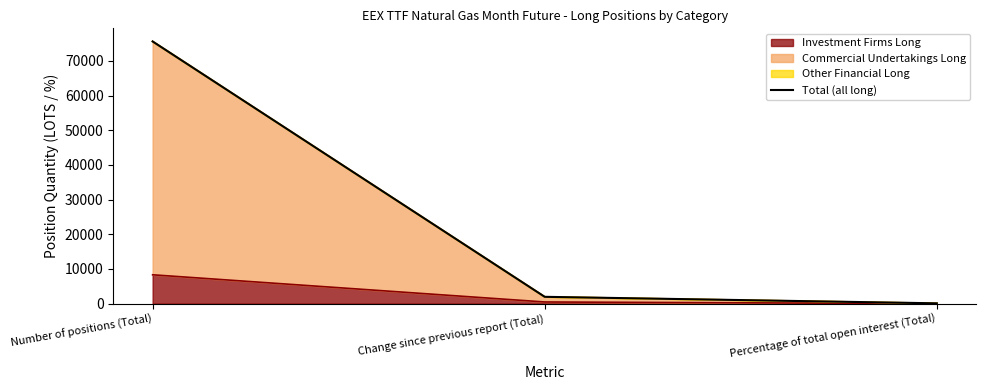

Is it true that the value at Percentage of total open interest (Total) is 150.0?

False